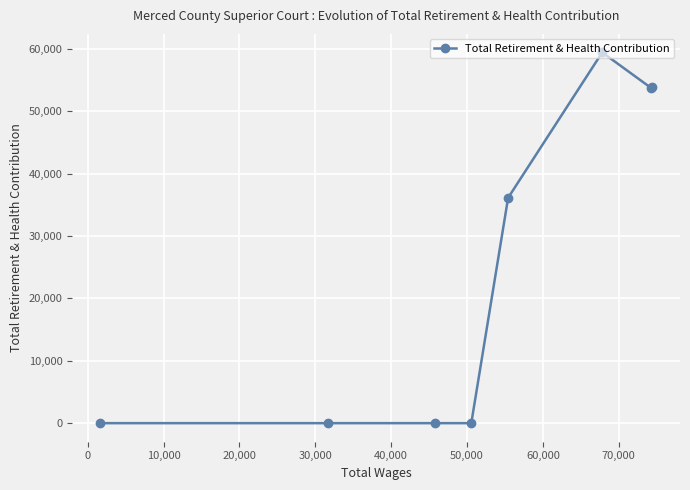

What is the greatest value displayed?

59453